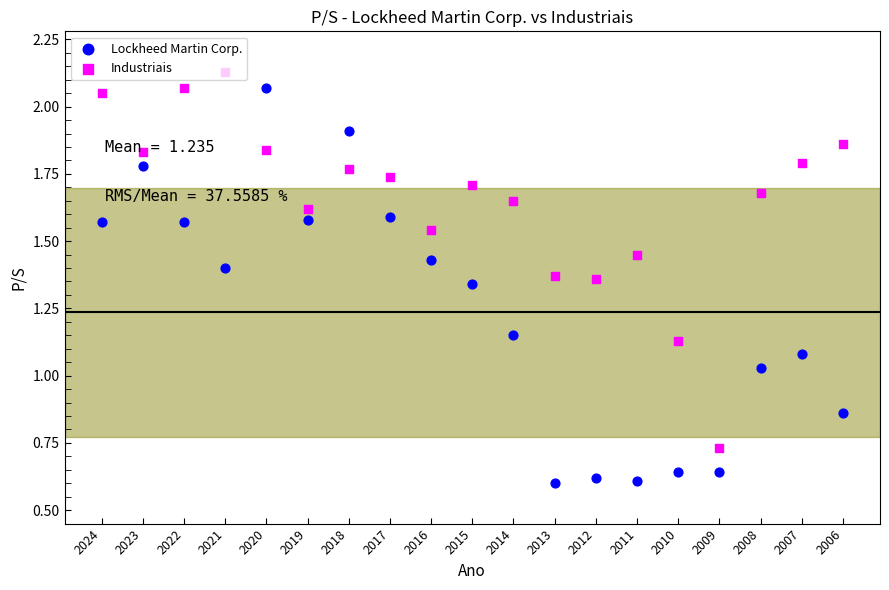

At how many categories does at least one series exceed 1?

18